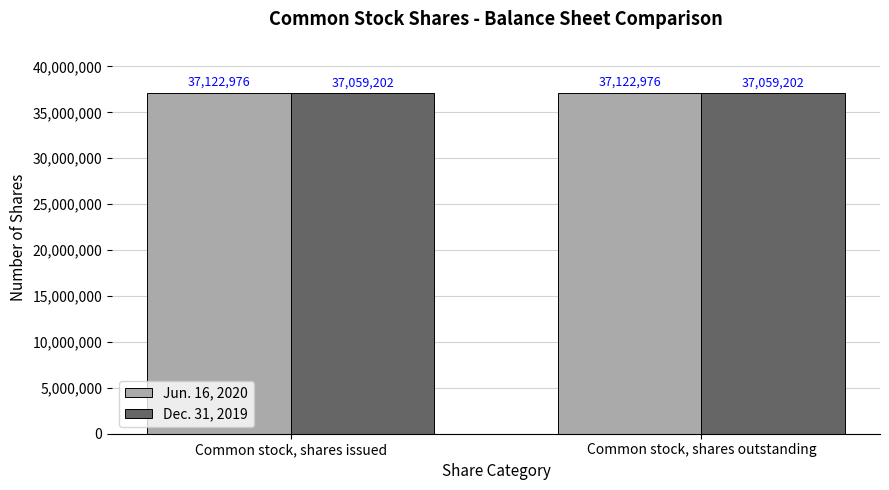

What is the spread (max minus min) of values at Common stock, shares outstanding?

63774